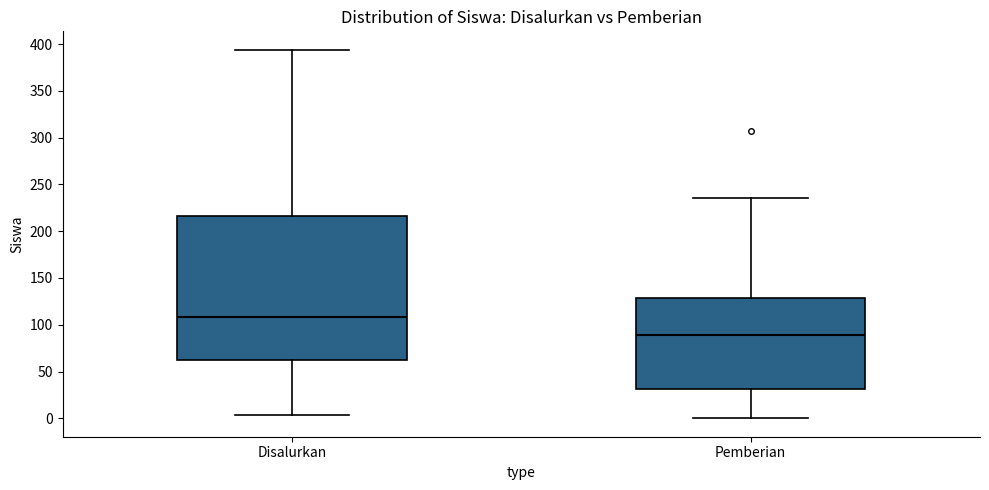

Reading left to right, read every box against the y-axis: the position of its median line, the range the box covers, and the ends of its whiskers. The values are not printed on the chart, so give them approximately, as read against the axis.

Disalurkan: median 110, box 60 to 215, whiskers 5 to 395
Pemberian: median 90, box 30 to 130, whiskers 0 to 235